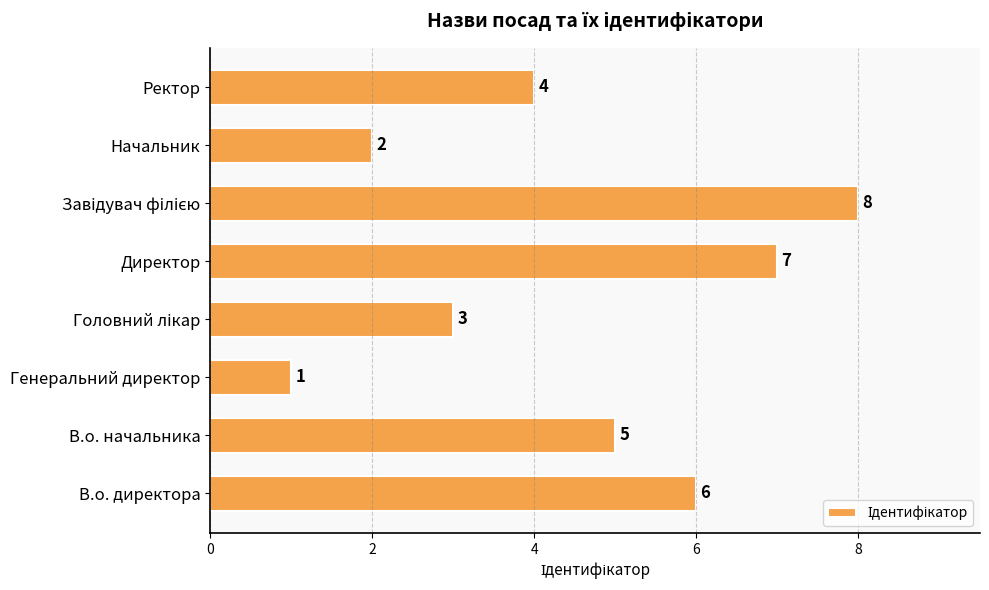

Are the bars horizontal?

Yes